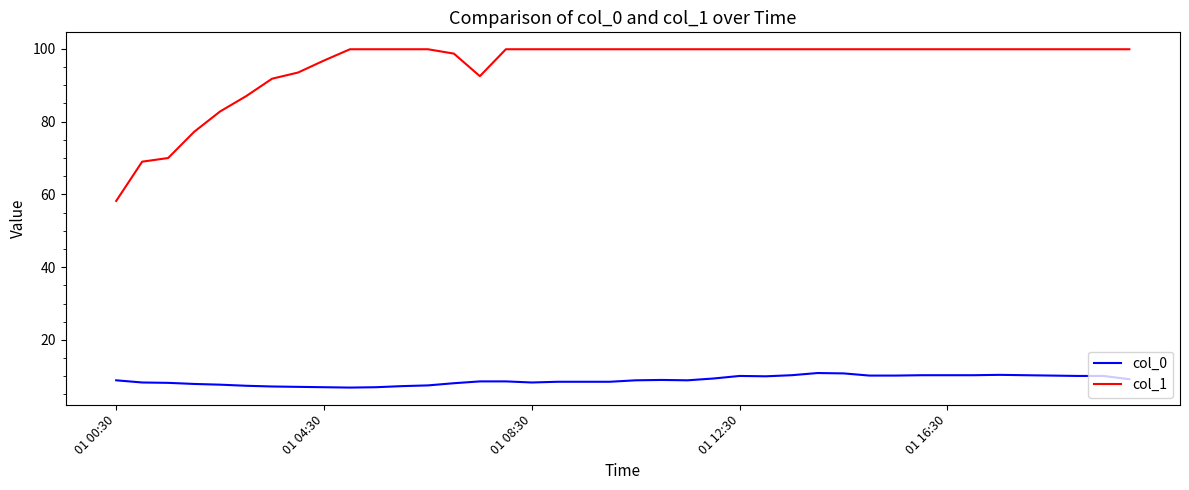

List the series in order of their overall mean, highest first.

col_1, col_0